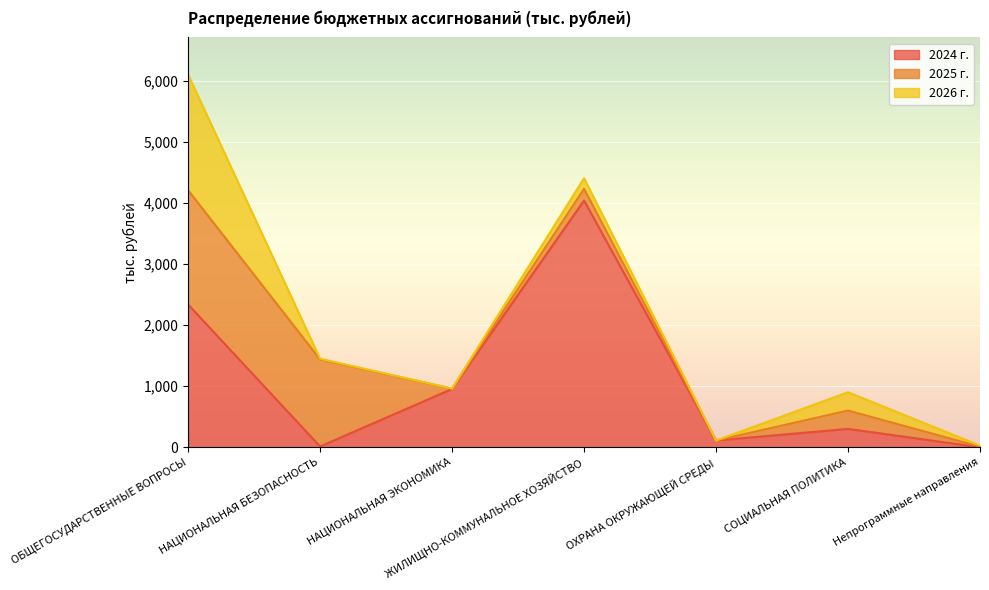

Reading left to right, extract all data points from this chart.

2024 г.: ОБЩЕГОСУДАРСТВЕННЫЕ ВОПРОСЫ=2335.2	НАЦИОНАЛЬНАЯ БЕЗОПАСНОСТЬ=12.0	НАЦИОНАЛЬНАЯ ЭКОНОМИКА=954.0	ЖИЛИЩНО-КОММУНАЛЬНОЕ ХОЗЯЙСТВО=4037.5	ОХРАНА ОКРУЖАЮЩЕЙ СРЕДЫ=110.0	СОЦИАЛЬНАЯ ПОЛИТИКА=300.1	Непрограммные направления=0.0
2025 г.: ОБЩЕГОСУДАРСТВЕННЫЕ ВОПРОСЫ=1870.9	НАЦИОНАЛЬНАЯ БЕЗОПАСНОСТЬ=1424.5	НАЦИОНАЛЬНАЯ ЭКОНОМИКА=3.5	ЖИЛИЩНО-КОММУНАЛЬНОЕ ХОЗЯЙСТВО=190.1	ОХРАНА ОКРУЖАЮЩЕЙ СРЕДЫ=0.0	СОЦИАЛЬНАЯ ПОЛИТИКА=300.1	Непрограммные направления=9.0
2026 г.: ОБЩЕГОСУДАРСТВЕННЫЕ ВОПРОСЫ=1889.9	НАЦИОНАЛЬНАЯ БЕЗОПАСНОСТЬ=12.0	НАЦИОНАЛЬНАЯ ЭКОНОМИКА=3.5	ЖИЛИЩНО-КОММУНАЛЬНОЕ ХОЗЯЙСТВО=174.5	ОХРАНА ОКРУЖАЮЩЕЙ СРЕДЫ=0.0	СОЦИАЛЬНАЯ ПОЛИТИКА=300.1	Непрограммные направления=18.0